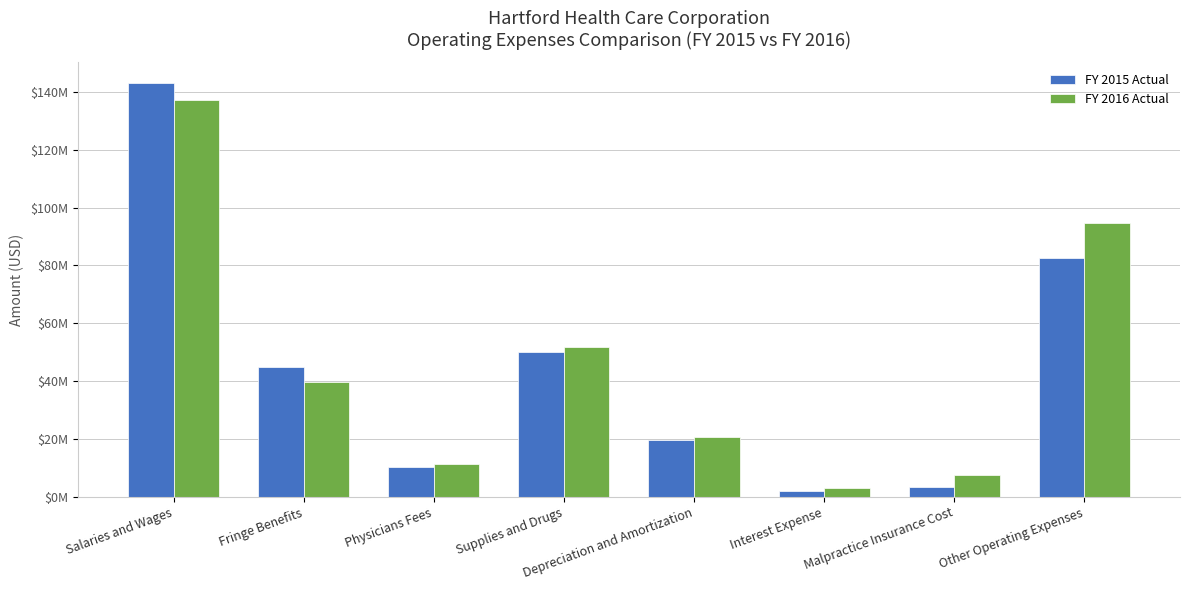

At which category does the chart reach its minimum across all series?

Interest Expense